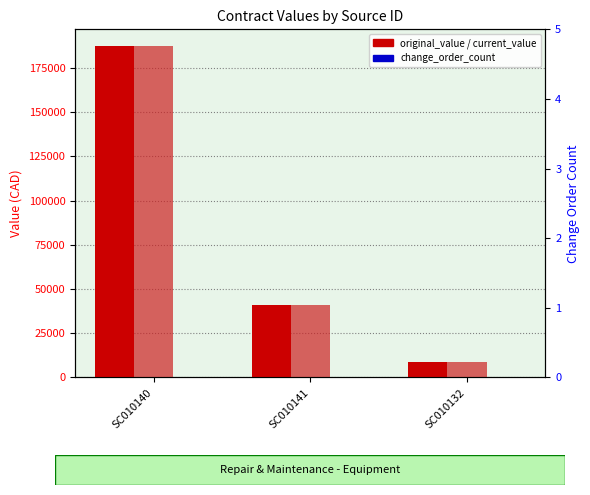

What are all the series names shown in the legend?

original_value, current_value, change_order_count